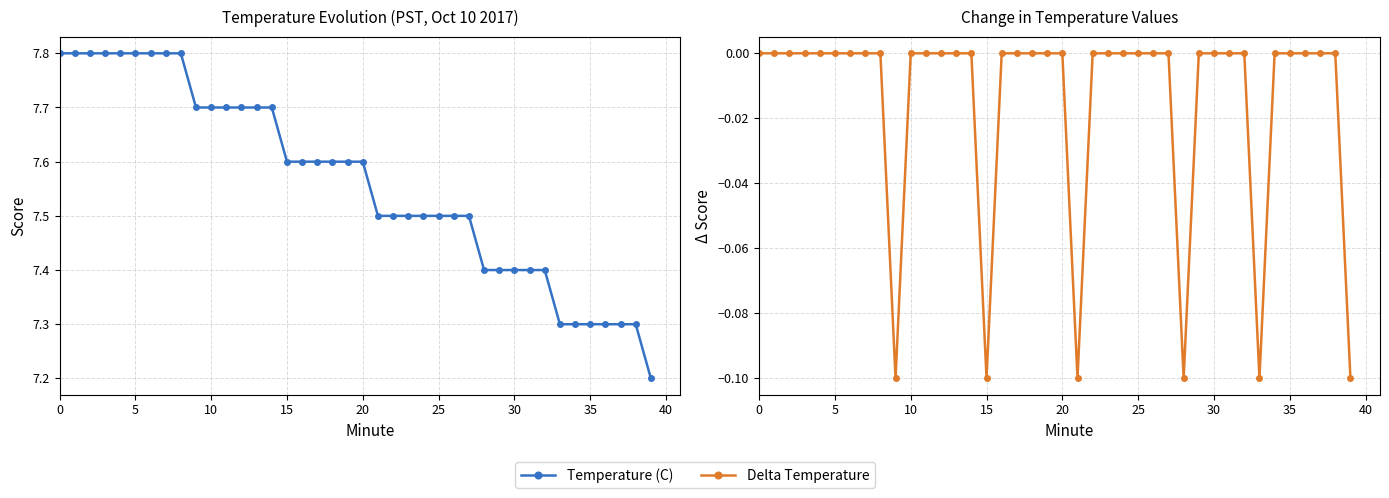

The Delta Temperature series shows 0.0 at 16. True or false?

True